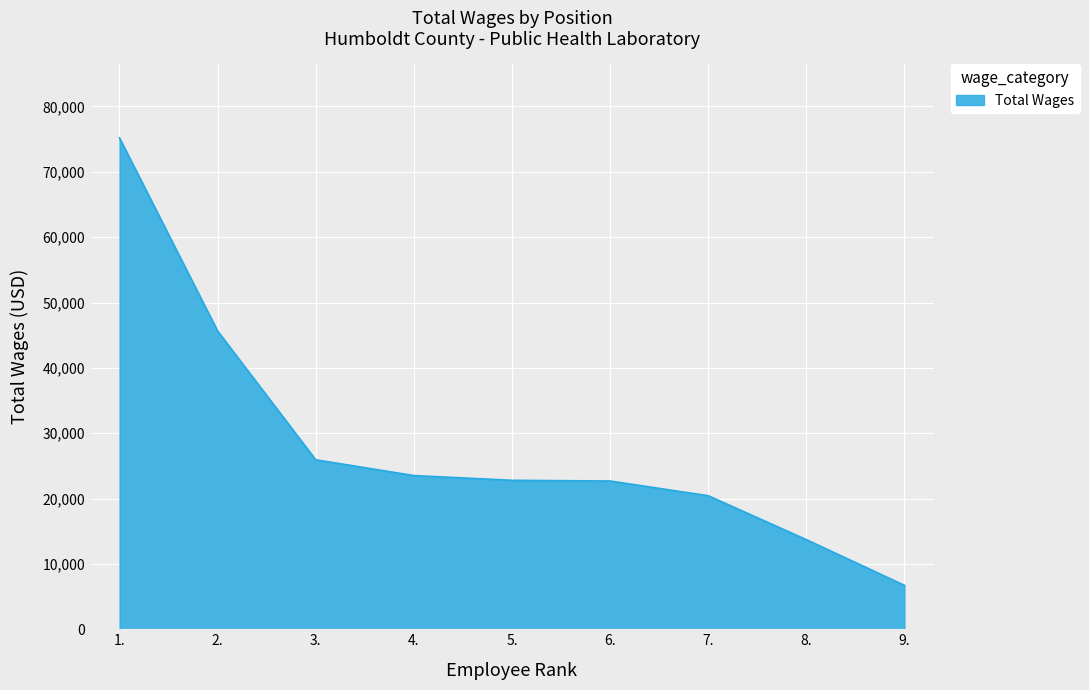

Between 1. and 9., which is larger?

1.